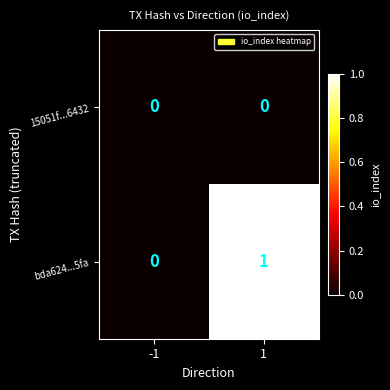

List the series in order of their peak value, lowest first.

15051f...6432, bda624...5fa